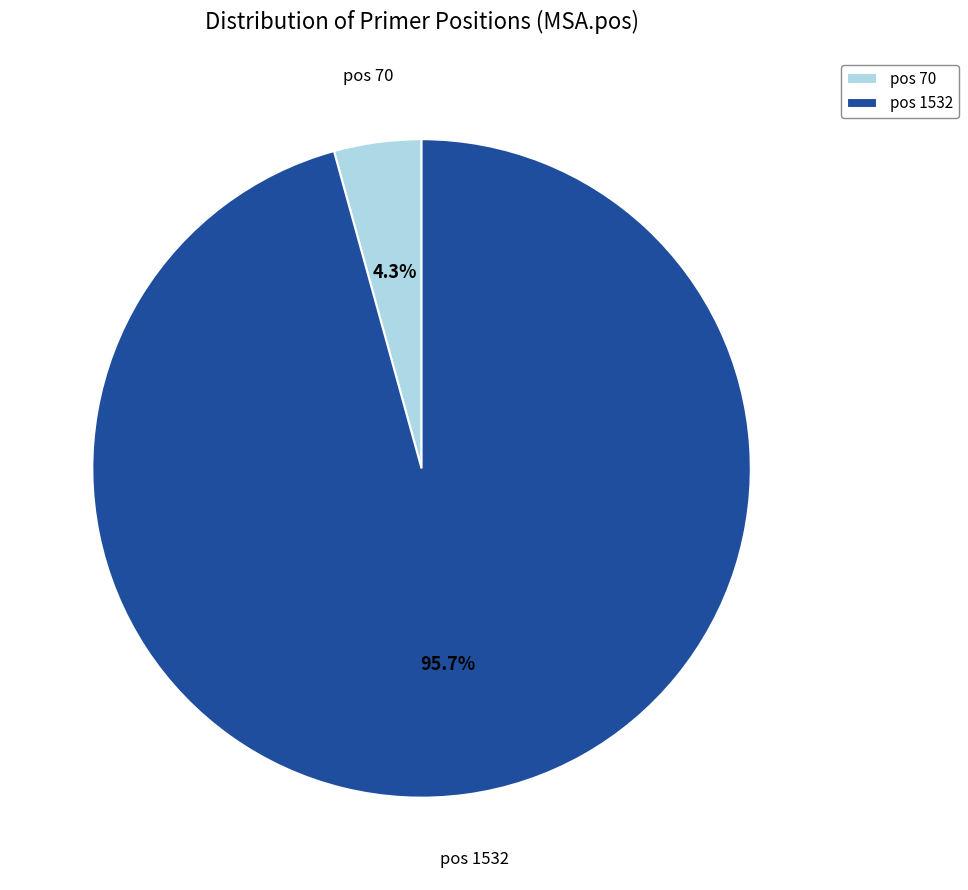

Rank the categories by value from lowest to highest.

pos 70, pos 1532